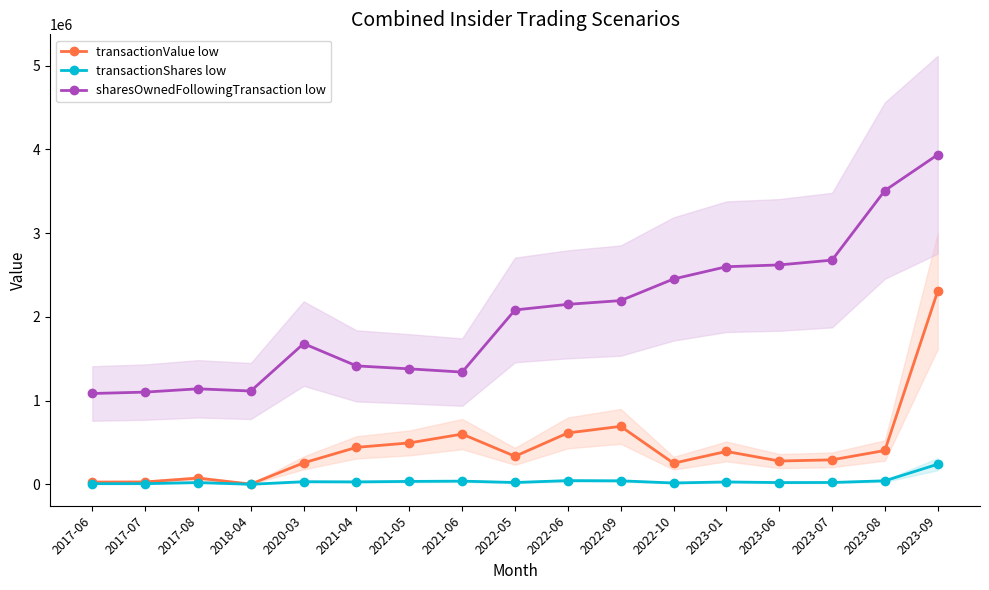

True or false: sharesOwnedFollowingTransaction low and transactionValue low intersect in this chart.

False